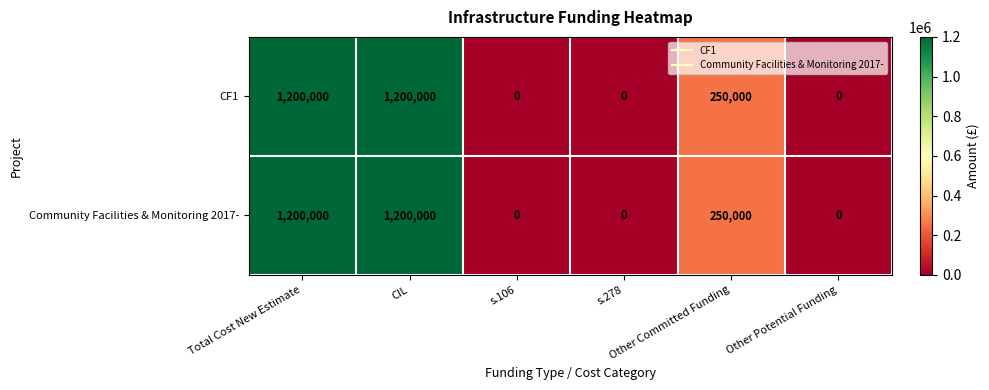

What is the difference between the second highest and second lowest values in the CF1 series?

1200000